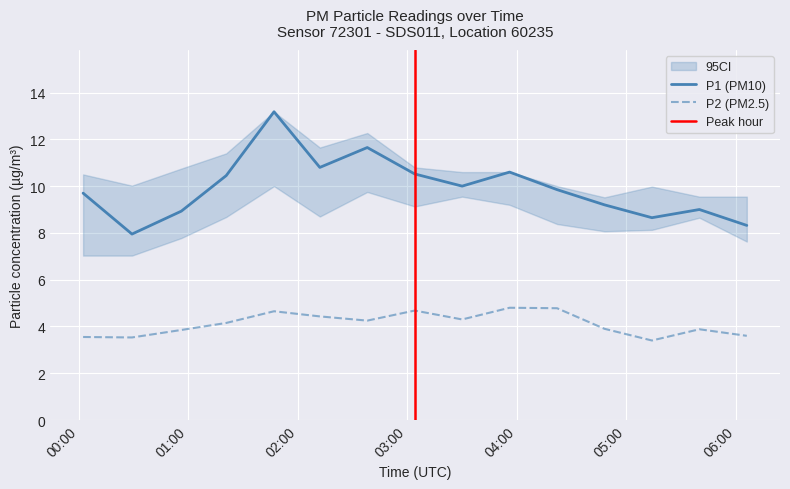

What is the sum of all P2 values?

61.8